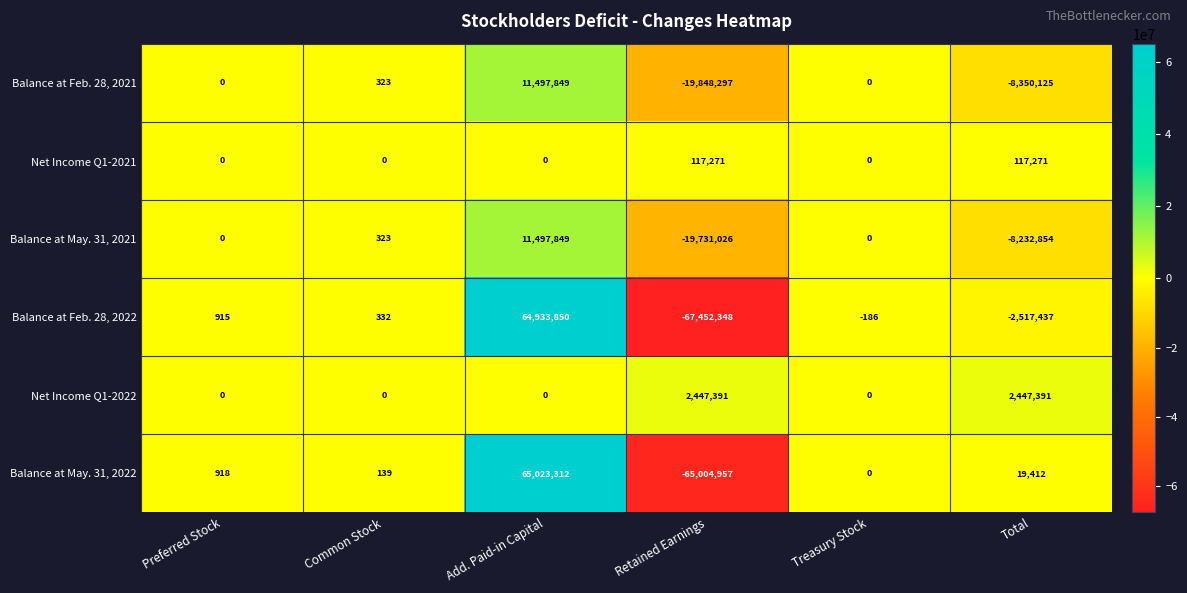

What is the maximum value for Balance at May. 31, 2021?

11497849